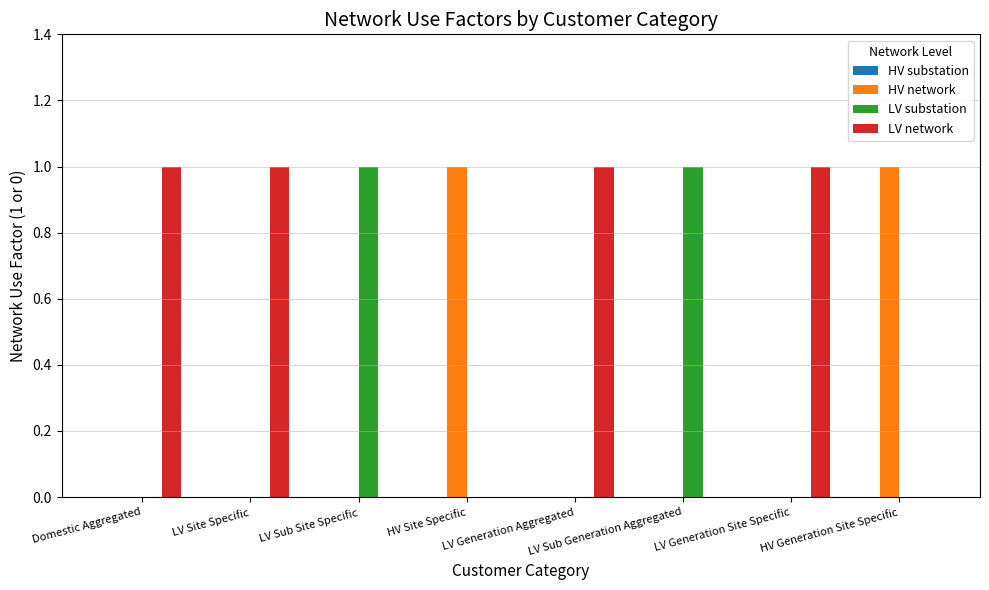

Is it true that LV network equals 0 at LV Sub Generation Aggregated?

True